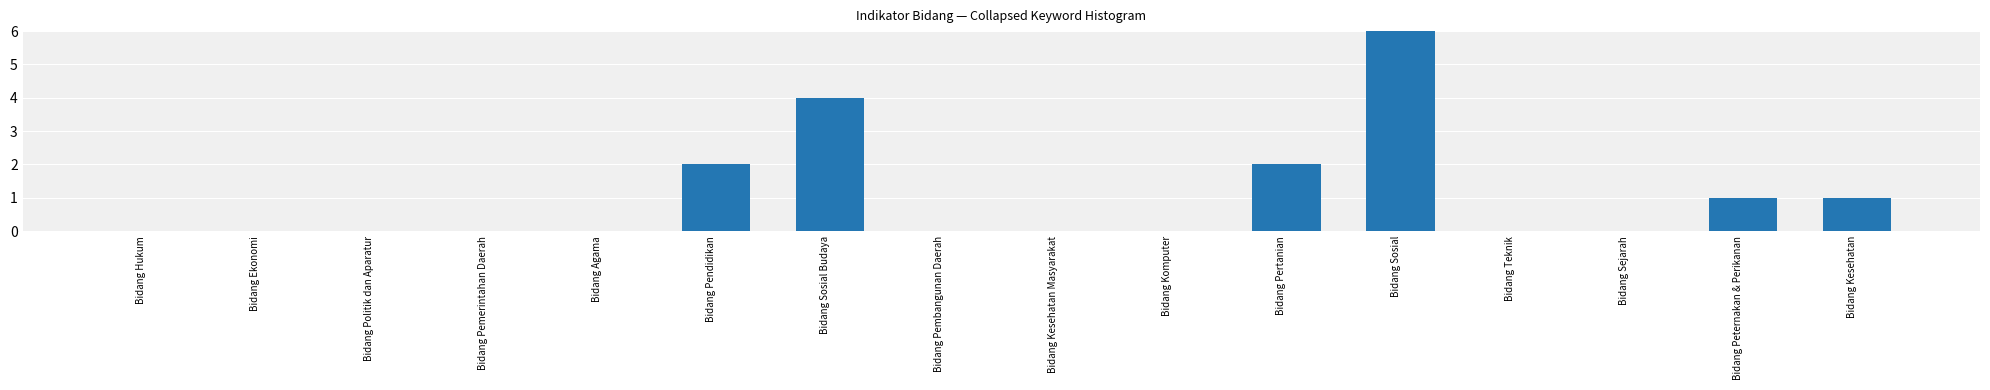

Which has a higher value, Bidang Peternakan & Perikanan or Bidang Sosial Budaya?

Bidang Sosial Budaya